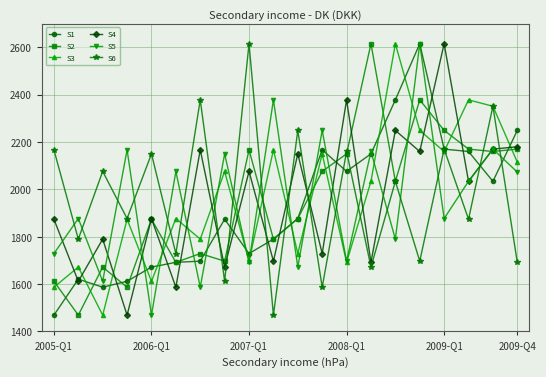

Which series ends up on top after the final intersection of S3 and S4?

S4